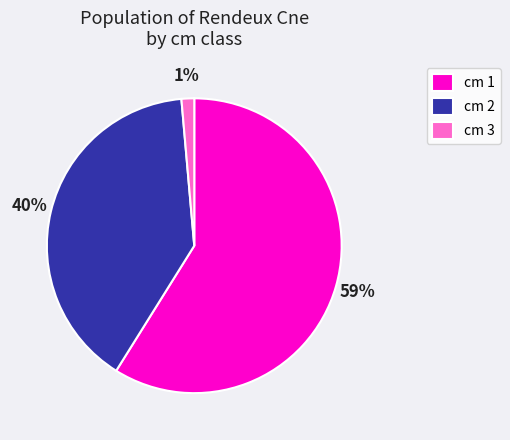

How many segments does this pie chart have?

3